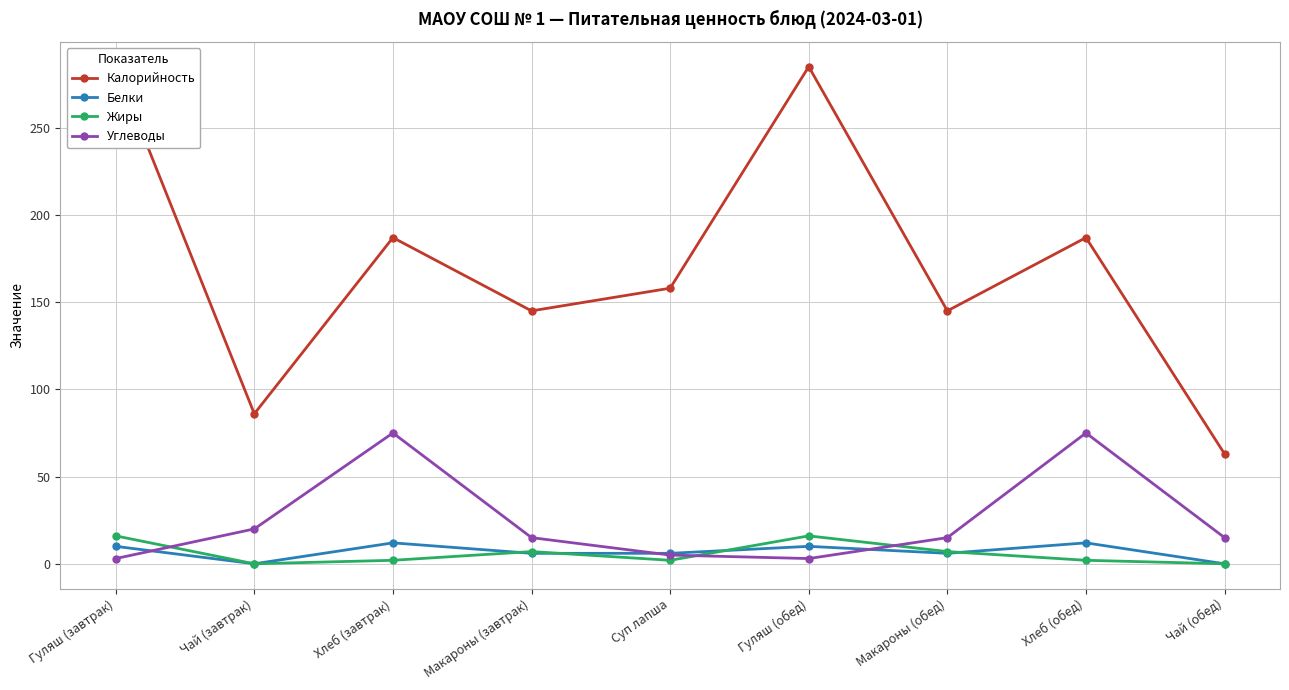

At which category does Белки reach its first local valley?

Чай (завтрак)